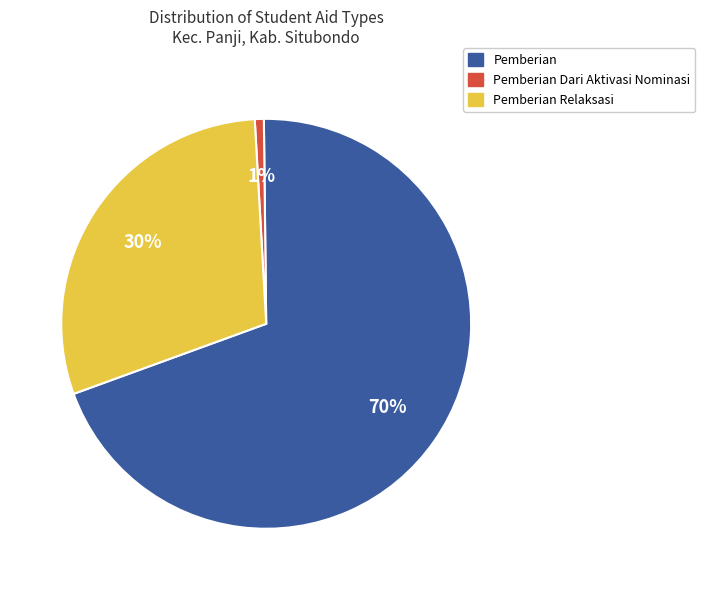

Is there any slice that represents more than half of the pie?

Yes